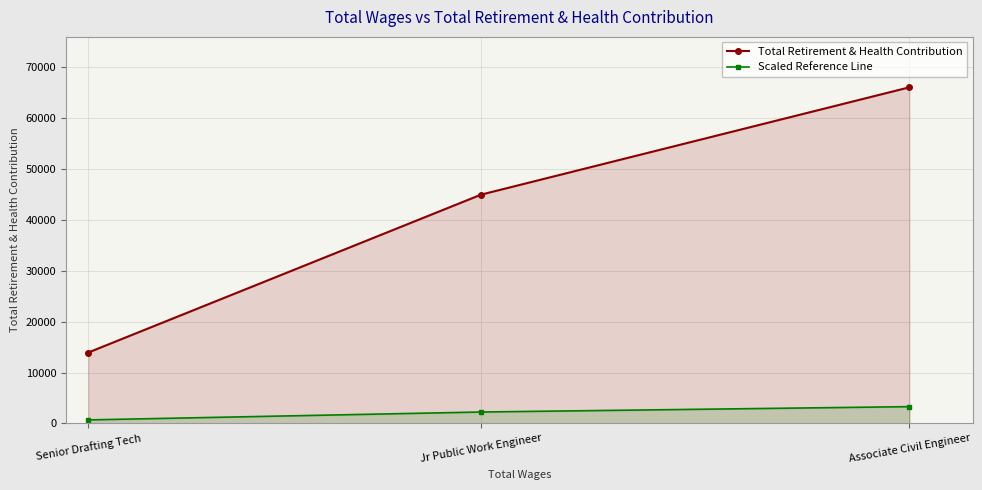

List the series in order of their overall mean, lowest first.

Scaled Reference Line, Total Retirement & Health Contribution